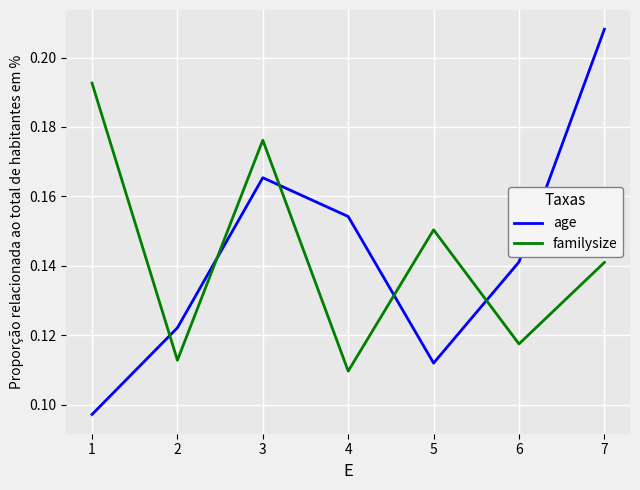

At which category does the chart reach its peak across all series?

7